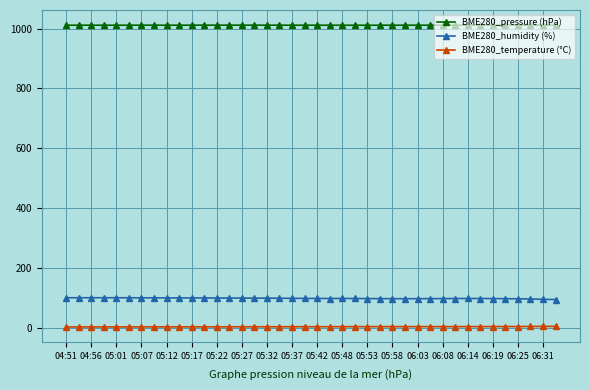

How many data points in BME280_temperature (°C) are above 3?

22